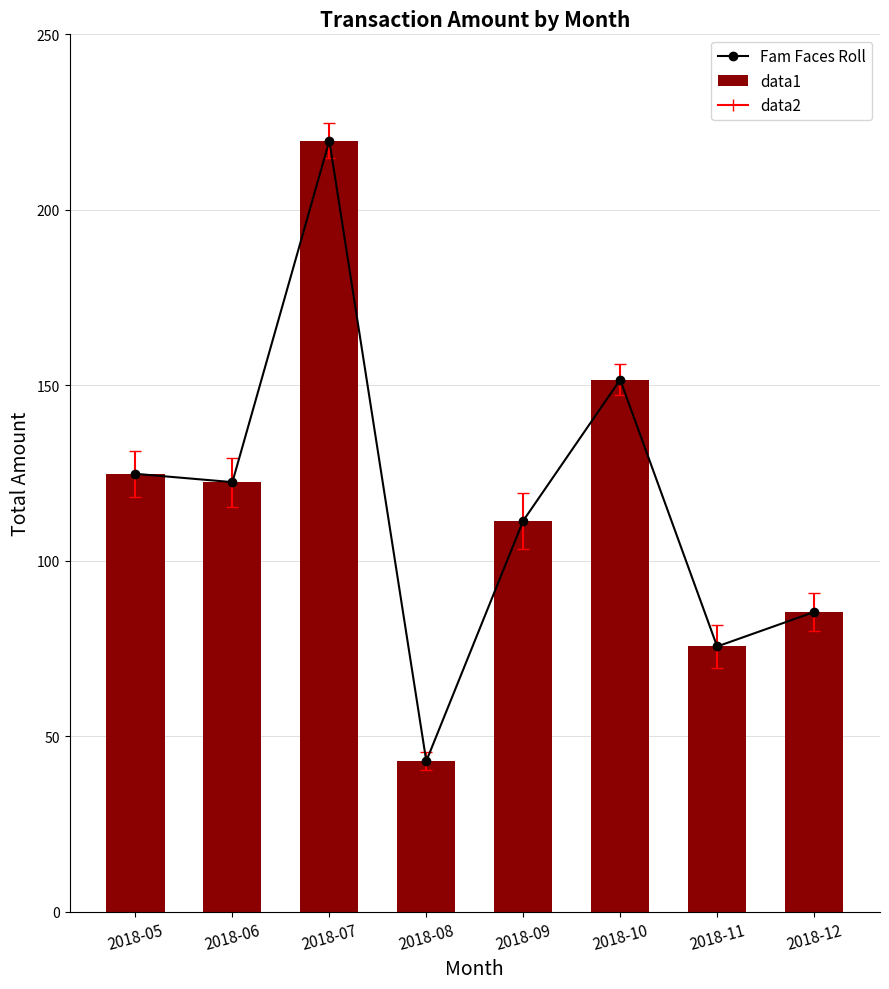

Are the bars grouped side by side (vs. stacked)?

Yes